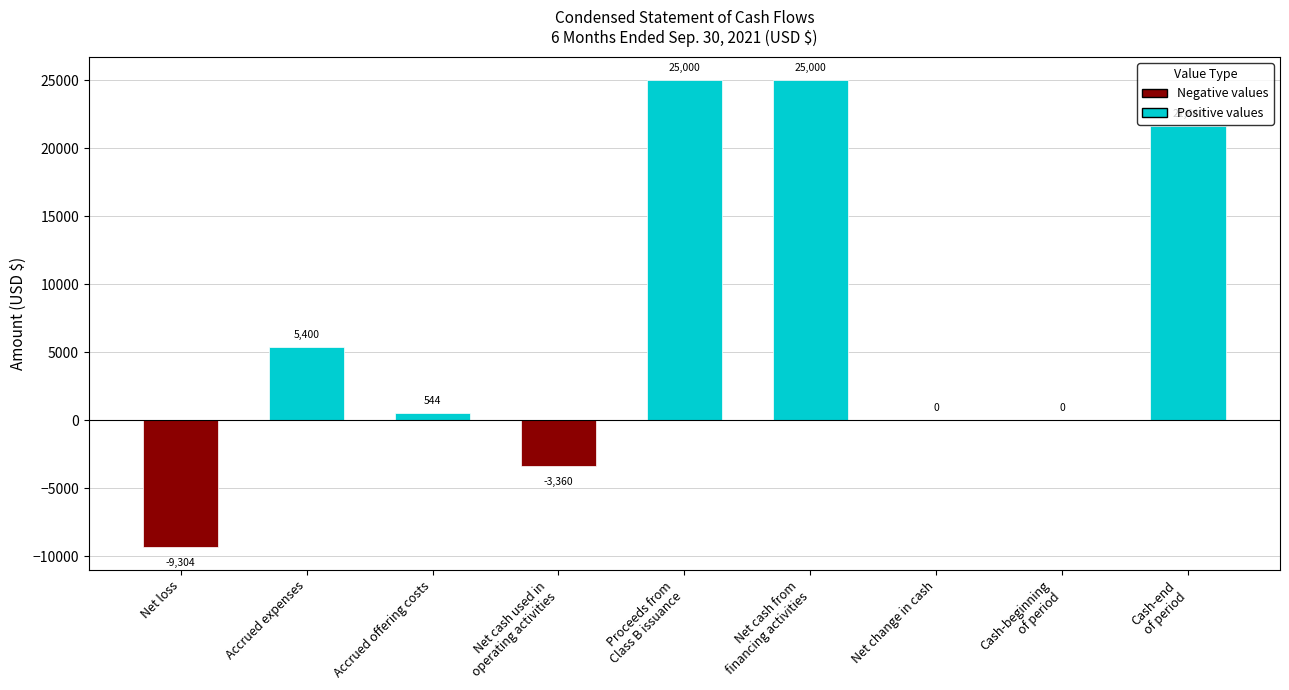

How many series are shown in this chart?

1